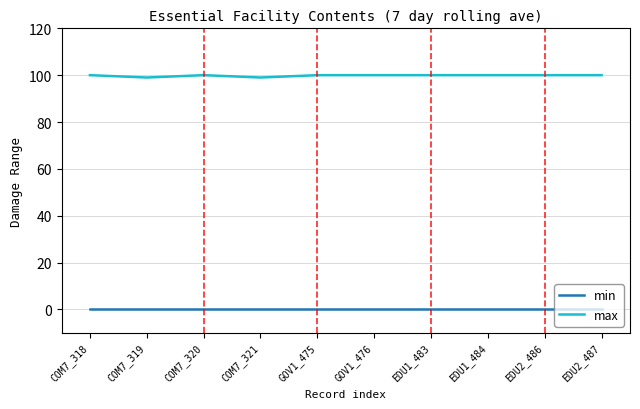

True or false: max and min cross at least once.

False